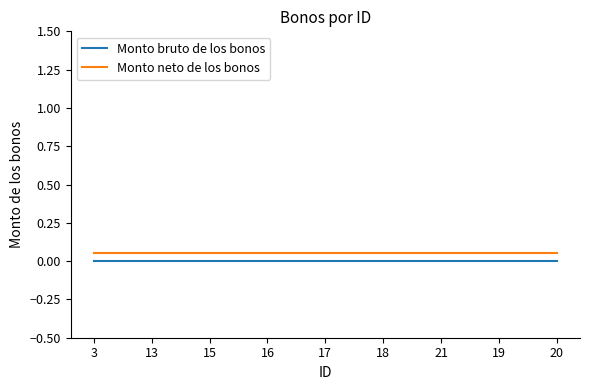

What position from the right is 15?

7